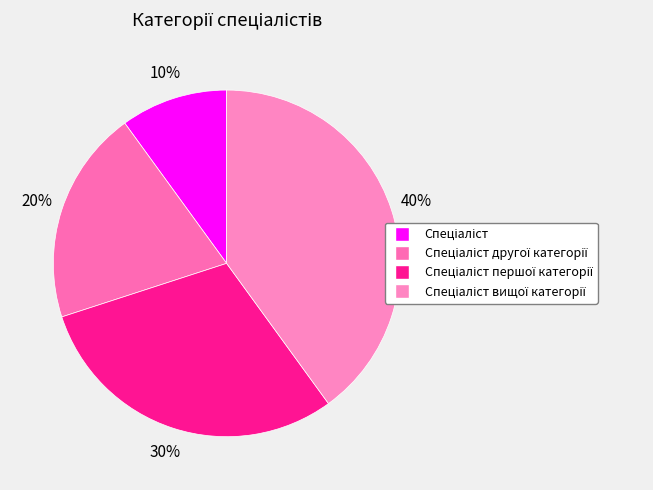

To the nearest percent, what is the combined percentage of Спеціаліст вищої категорії and Спеціаліст першої категорії?

70%